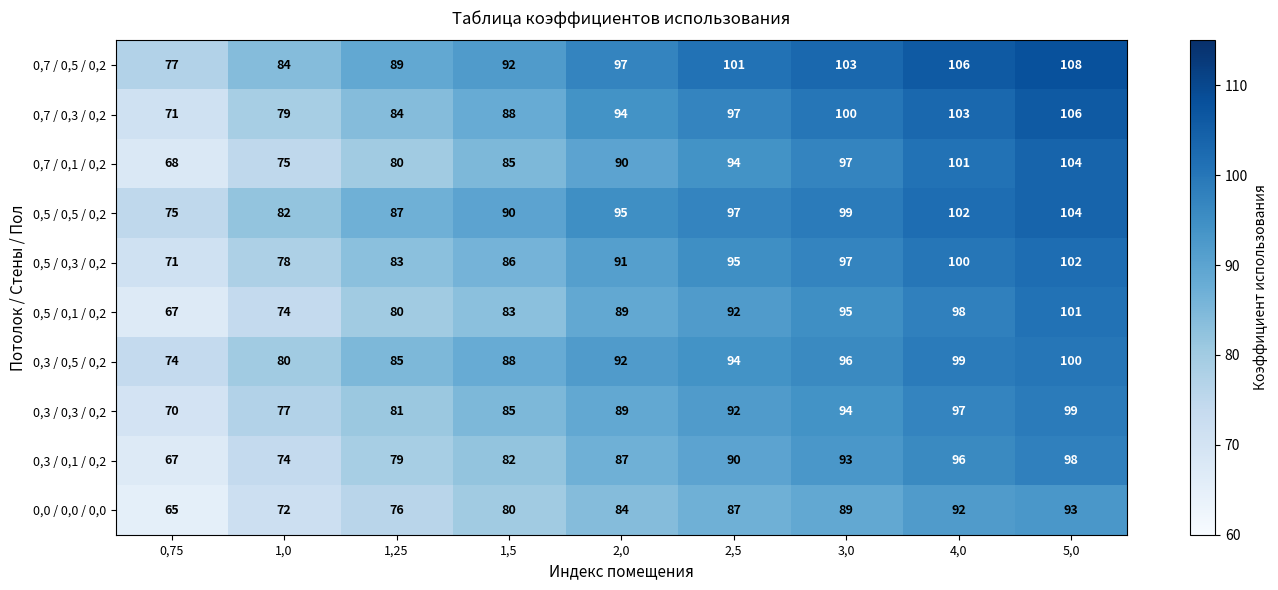

Which series has the largest range (max minus min)?

0,7 / 0,1 / 0,2